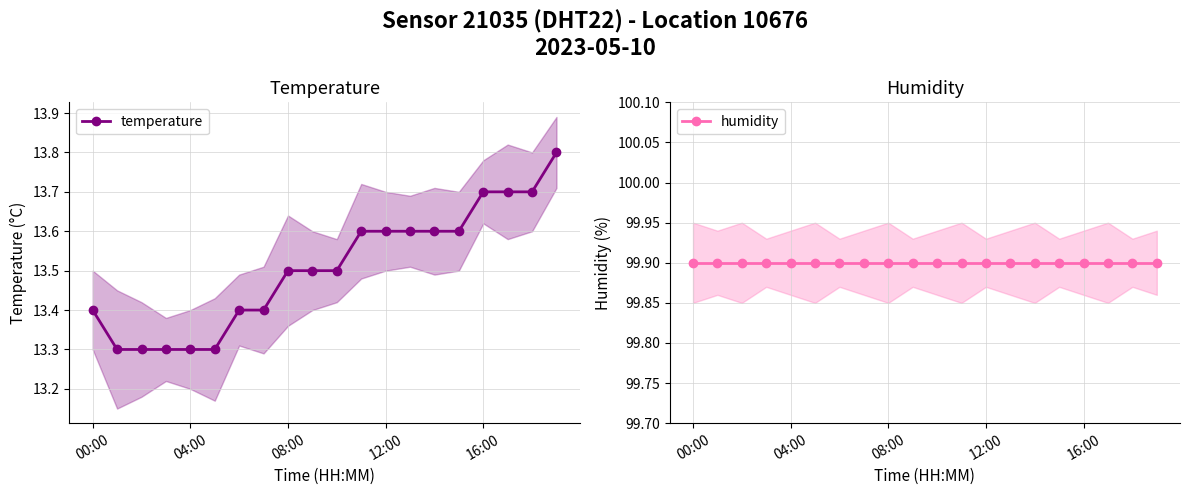

Count the temperature values in the range 13 to 14.

20